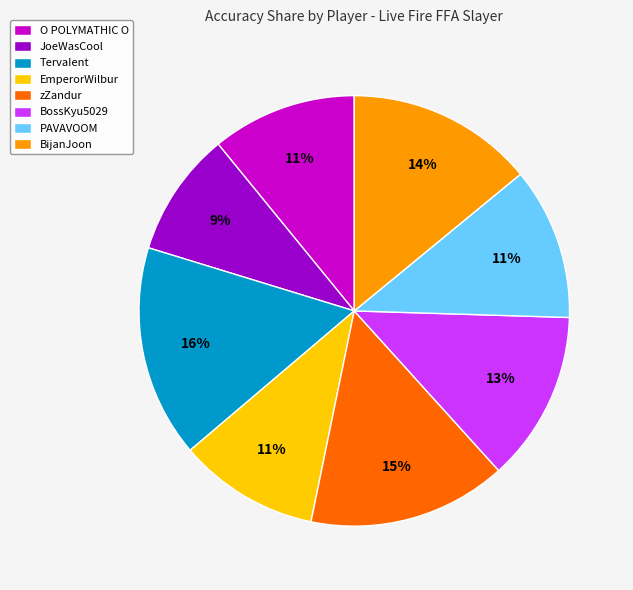

How many slices are in this pie chart?

8